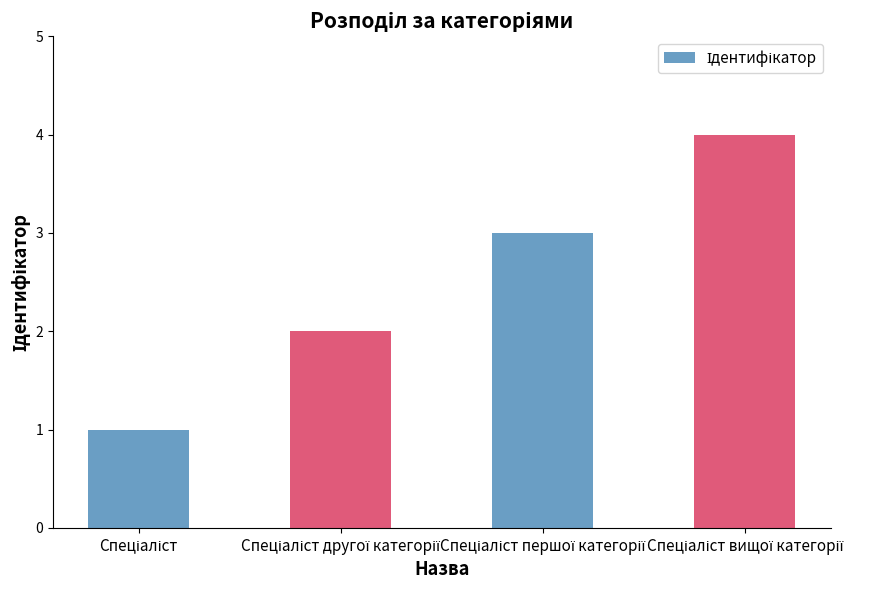

What is the difference between the maximum and minimum values?

3